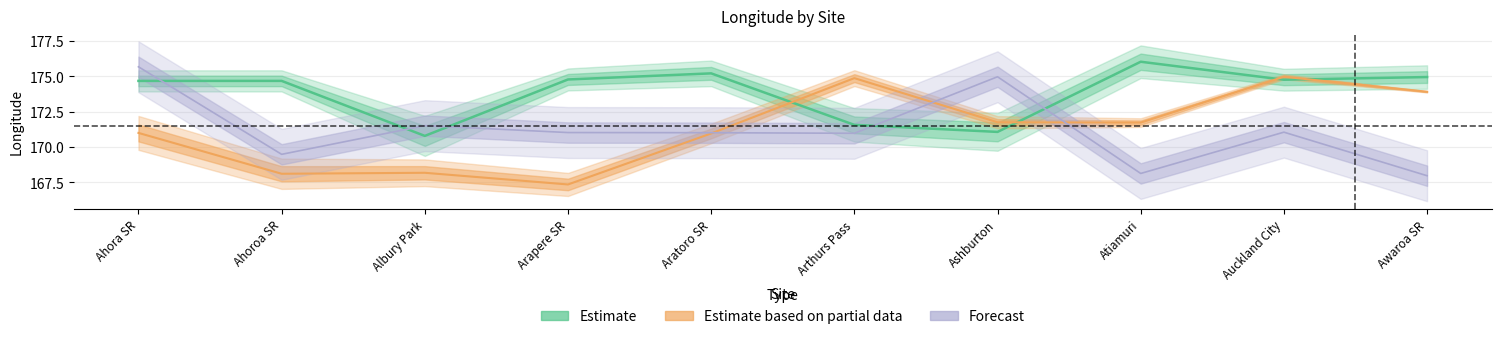

Which series has the largest range (max minus min)?

Forecast